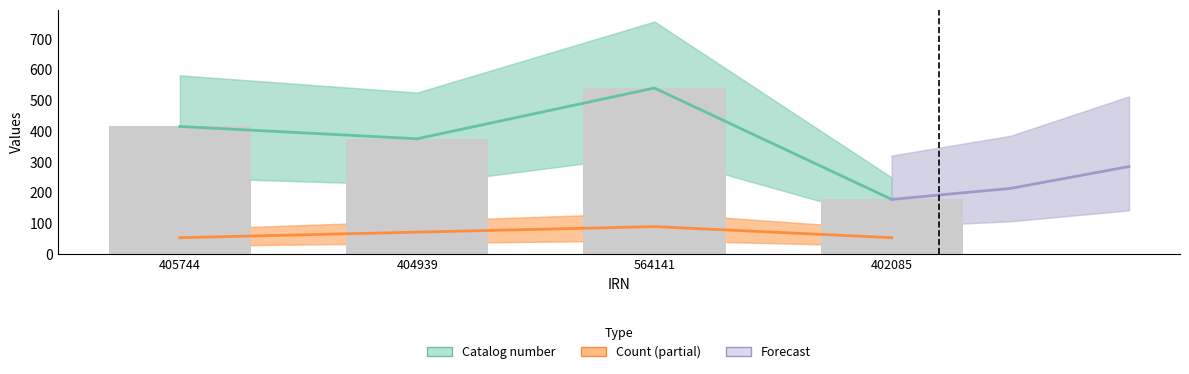

Is the value of Catalog number at 405744 greater than the value of Count at 402085?

Yes